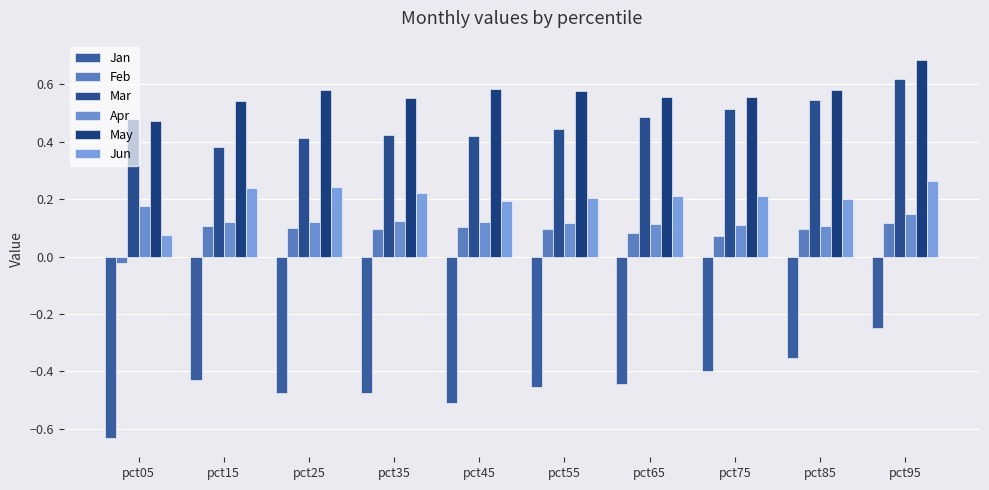

Reading left to right, list all the values displayed in this chart.

Jan: -0.6	-0.4	-0.5	-0.5	-0.5	-0.5	-0.4	-0.4	-0.4	-0.2
Feb: -0.0	0.1	0.1	0.1	0.1	0.1	0.1	0.1	0.1	0.1
Mar: 0.5	0.4	0.4	0.4	0.4	0.4	0.5	0.5	0.5	0.6
Apr: 0.2	0.1	0.1	0.1	0.1	0.1	0.1	0.1	0.1	0.1
May: 0.5	0.5	0.6	0.6	0.6	0.6	0.6	0.6	0.6	0.7
Jun: 0.1	0.2	0.2	0.2	0.2	0.2	0.2	0.2	0.2	0.3